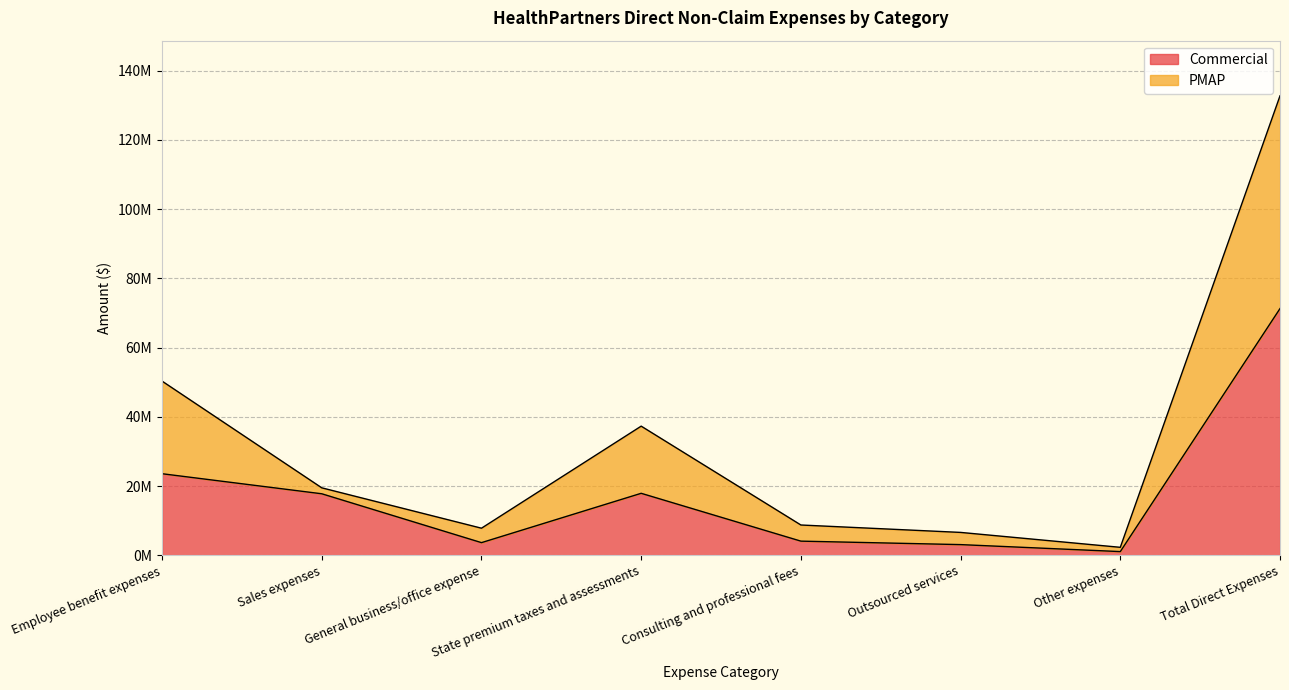

What is the sum of the Commercial values at Outsourced services and Sales expenses?

20.9